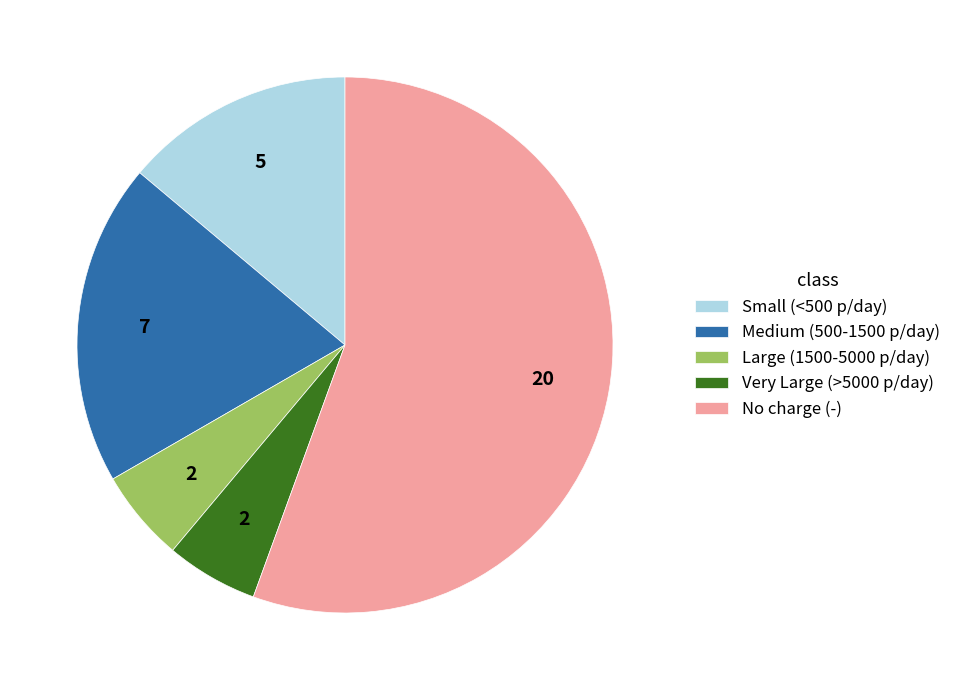

Approximately how many times larger is the value at Medium (500-1500 p/day) compared to Very Large (>5000 p/day)?

3.5